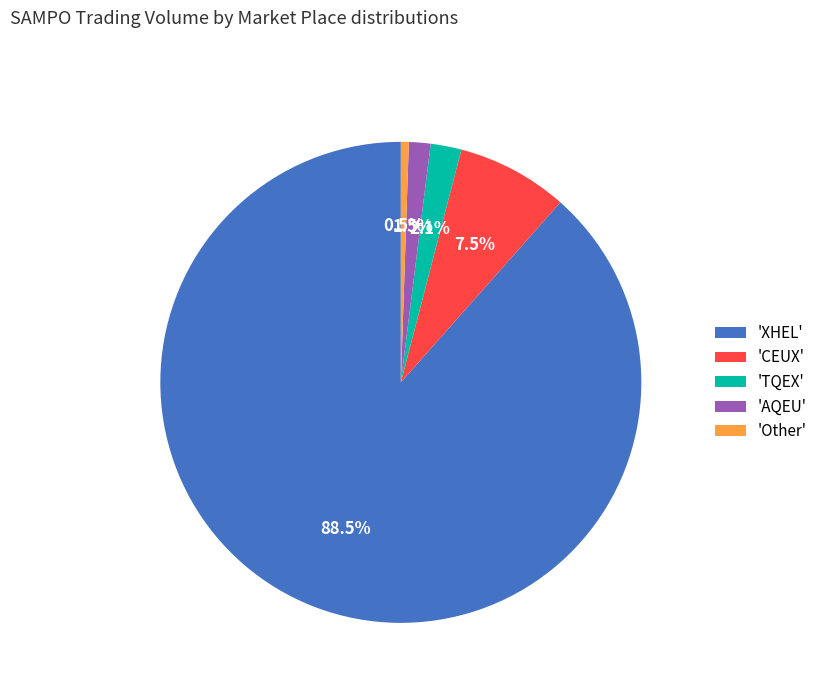

Rank the categories by value from lowest to highest.

'Other', 'AQEU', 'TQEX', 'CEUX', 'XHEL'